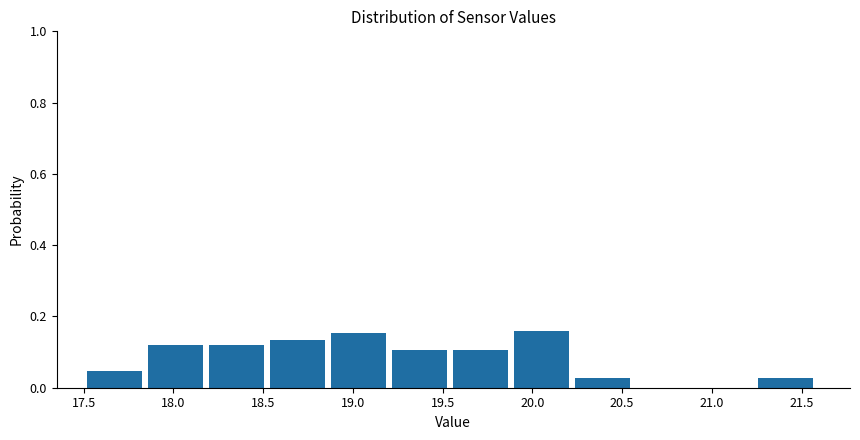

How tall is the bar that spans 20.24 to 20.58 on the x-axis? Neither the bar edges nor the heights are printed on the chart, so give them approximately, as read against the axes.

0.02